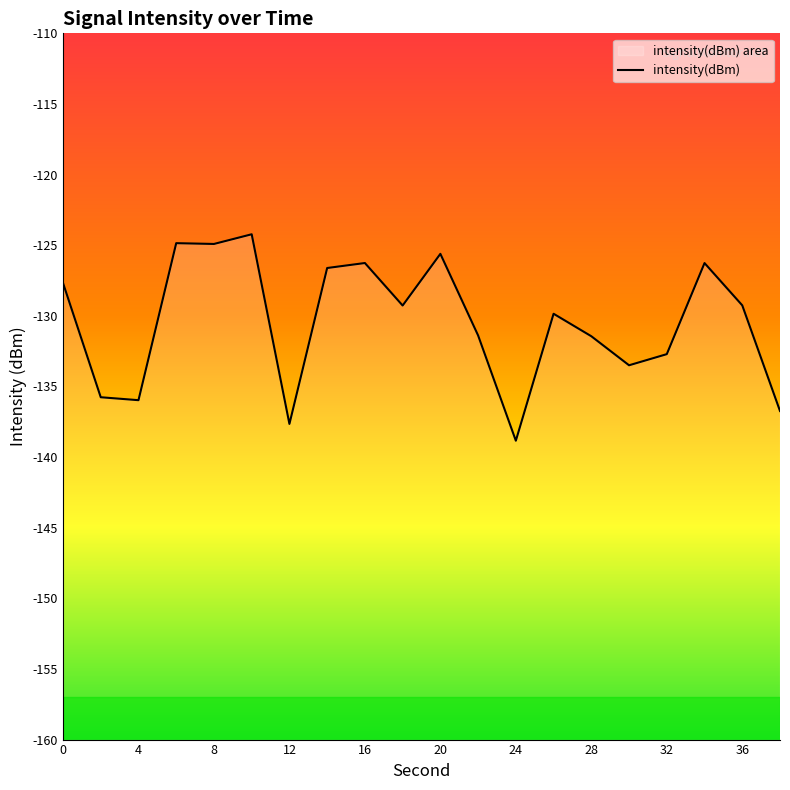

Is it true that the value at 11 is -131.4?

True